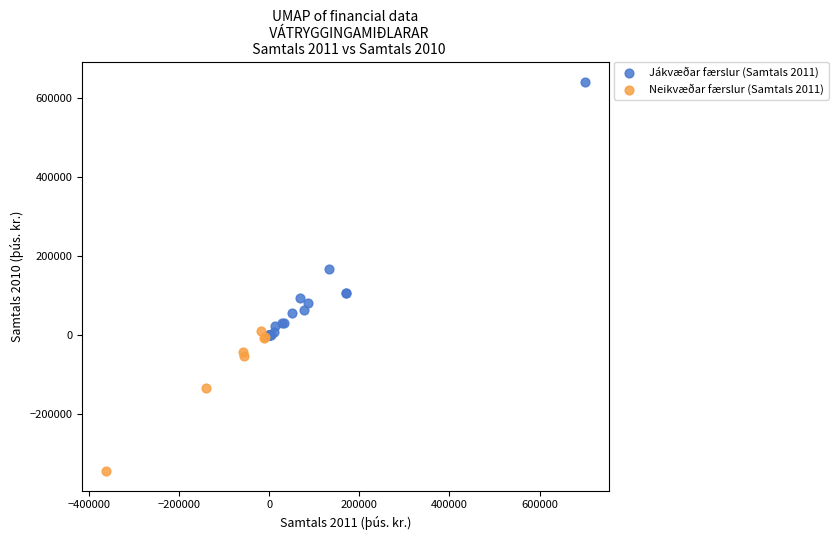

Which series has the widest spread of Y values?

Jákvæðar færslur (Samtals 2011)